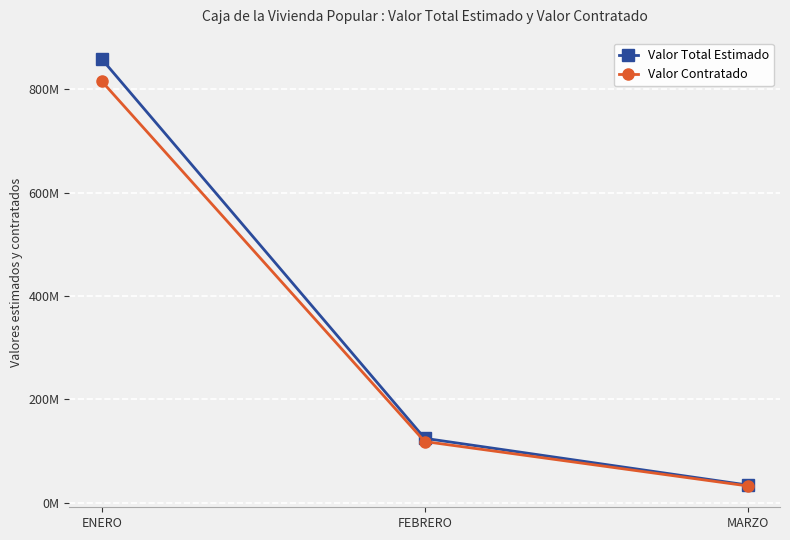

Does the chart have visible grid lines?

Yes